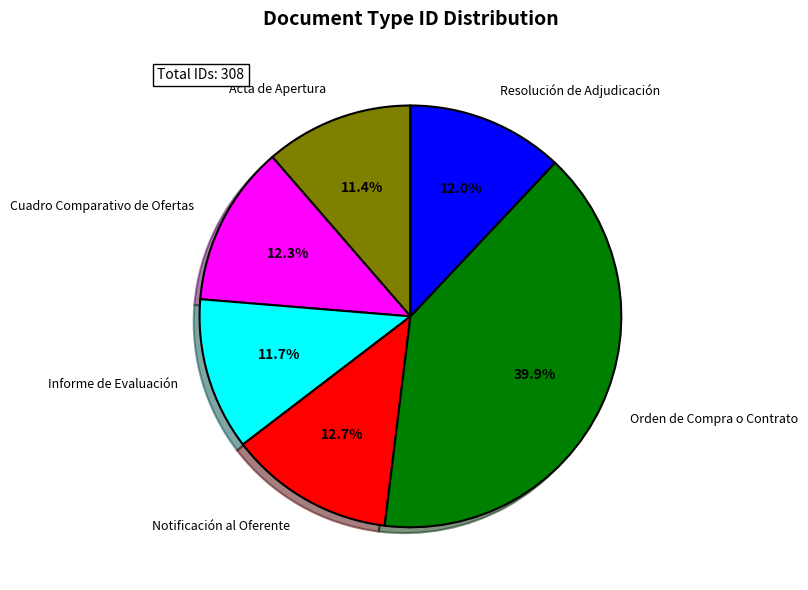

Which category has the biggest portion of the pie?

Orden de Compra o Contrato